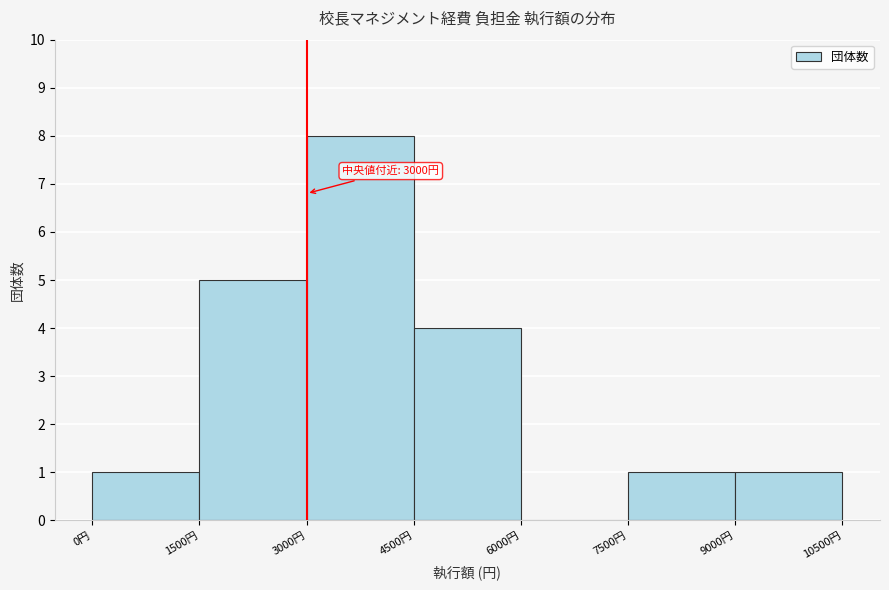

Over which range of the x-axis is the bar tallest?

3000 to 4500